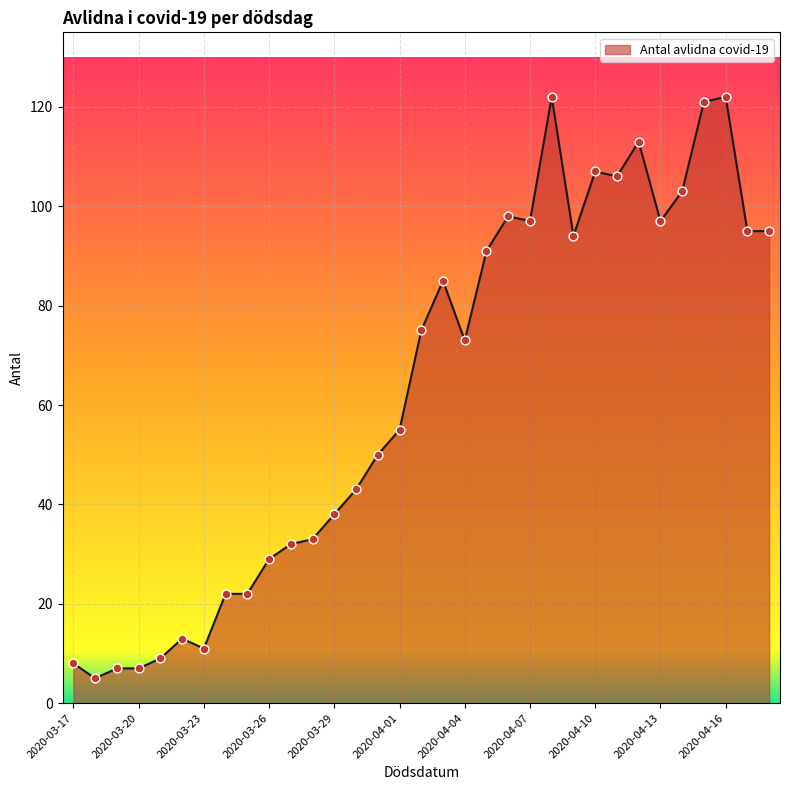

What is the greatest value displayed?

122